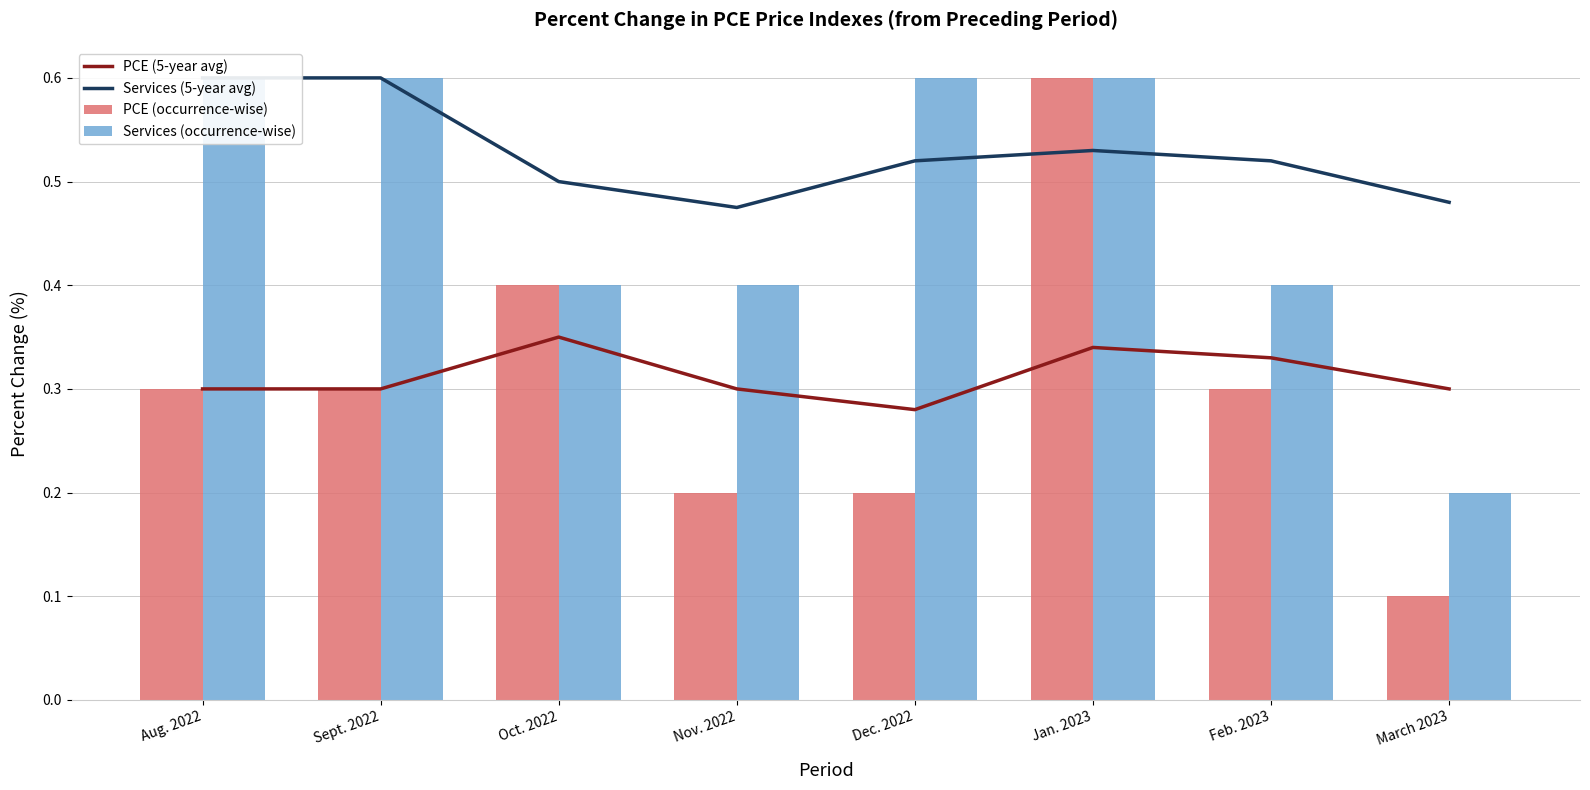

The value of Services (5-year avg) at Sept. 2022 is 0.6. True or false?

True